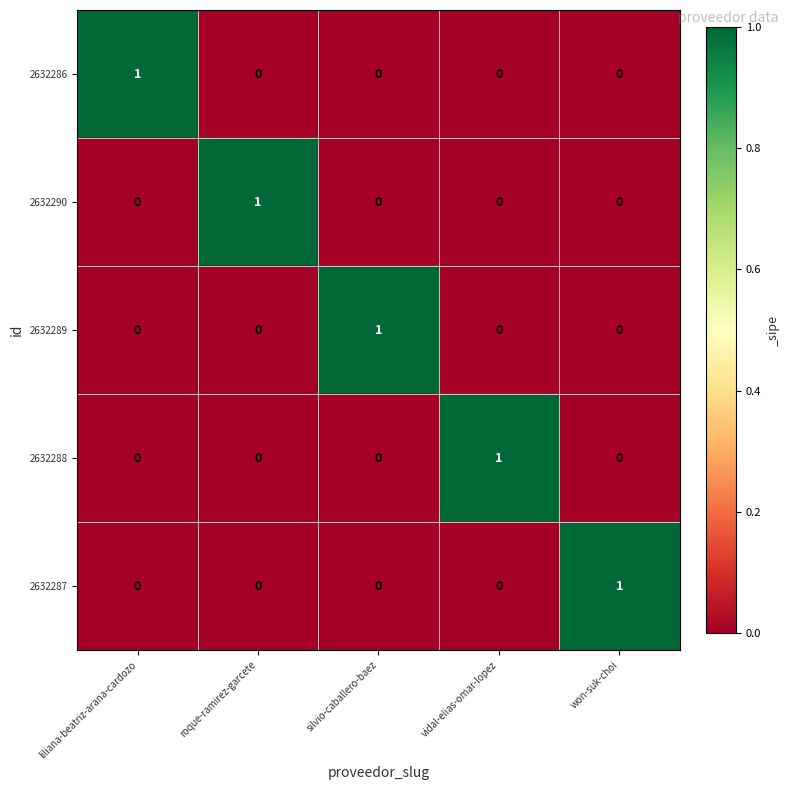

What is the total value across all series at roque-ramirez-garcete?

1